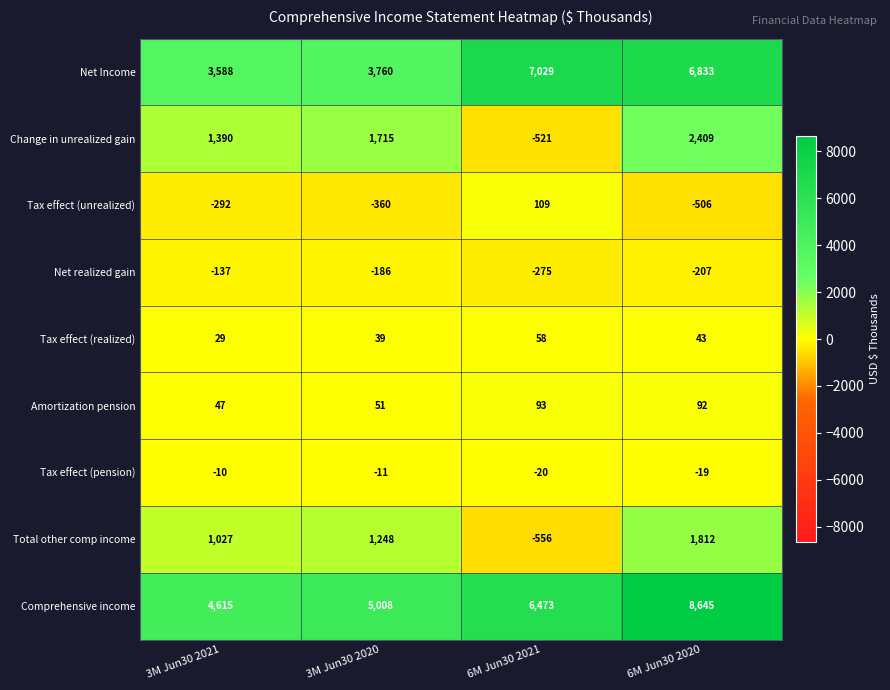

What is the difference between the maximum and minimum values in the Change in unrealized gain series?

2930